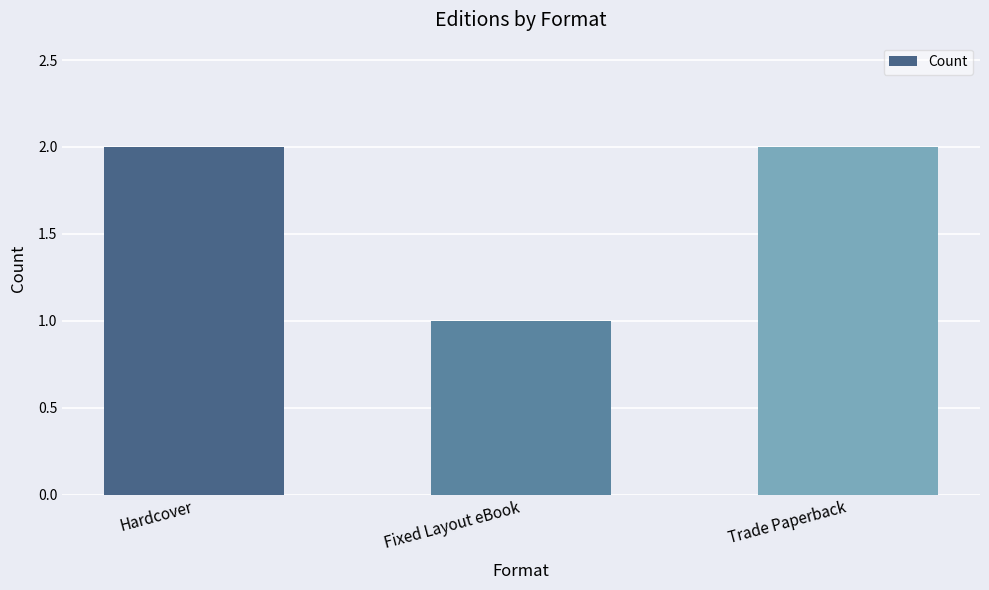

What is the label of the 2nd bar from the left?

Fixed Layout eBook